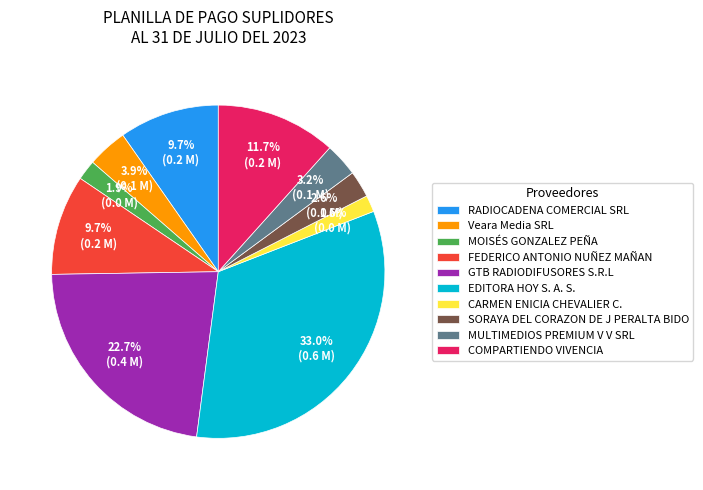

To the nearest percent, what is the average slice percentage?

10%